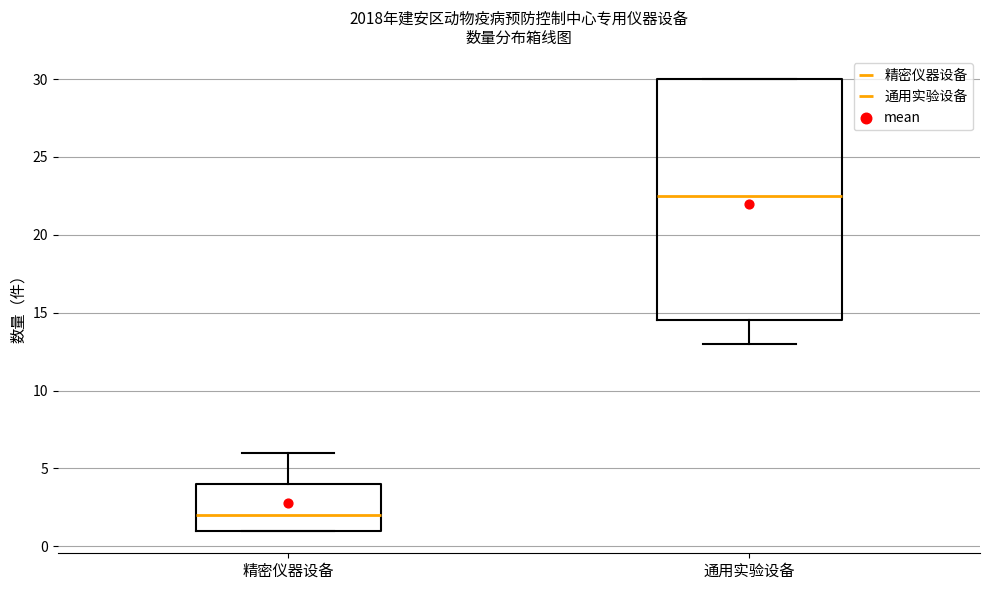

Reading left to right, transcribe this box plot: for each box, give where its median line is, the range the box spans, and where its two whiskers end, as read against the y-axis. The values are not printed on the chart, so give them approximately, as read against the axis.

精密仪器设备: median 2.0, box 1.0 to 4.0, whiskers 1.0 to 6.0
通用实验设备: median 22.5, box 14.5 to 30.0, whiskers 13.0 to 30.0